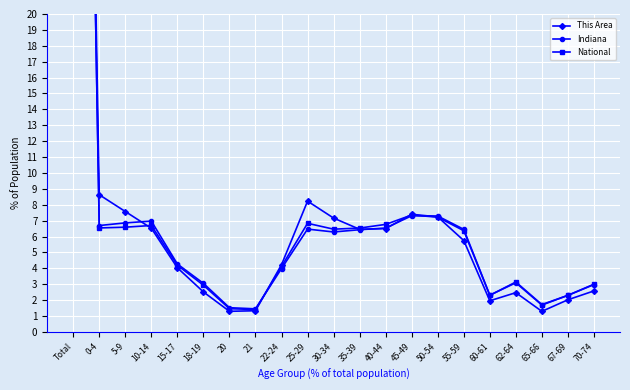

Which series has the largest range (max minus min)?

This Area